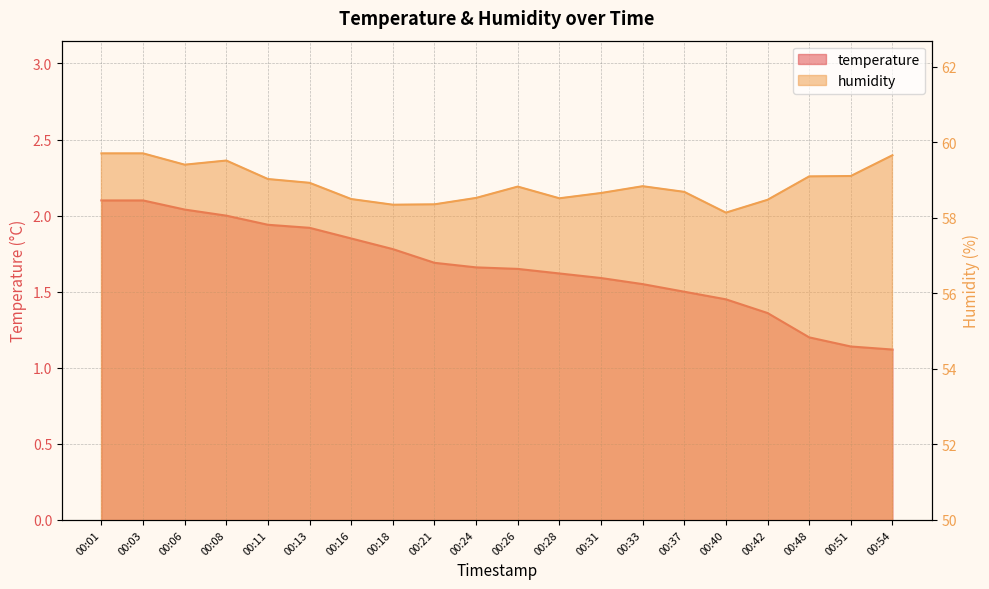

What is the minimum value for humidity?

58.1